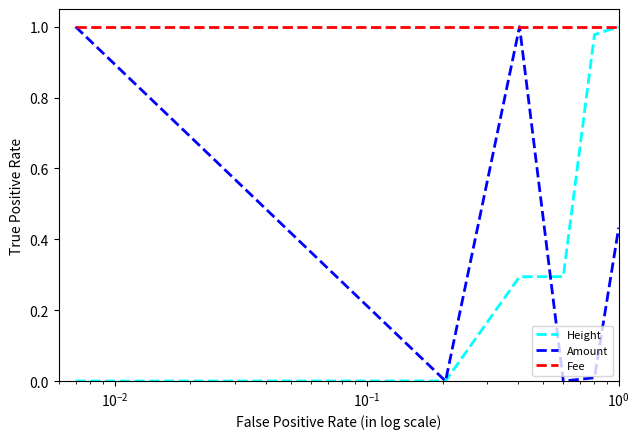

Which series has the largest total across all categories?

Fee